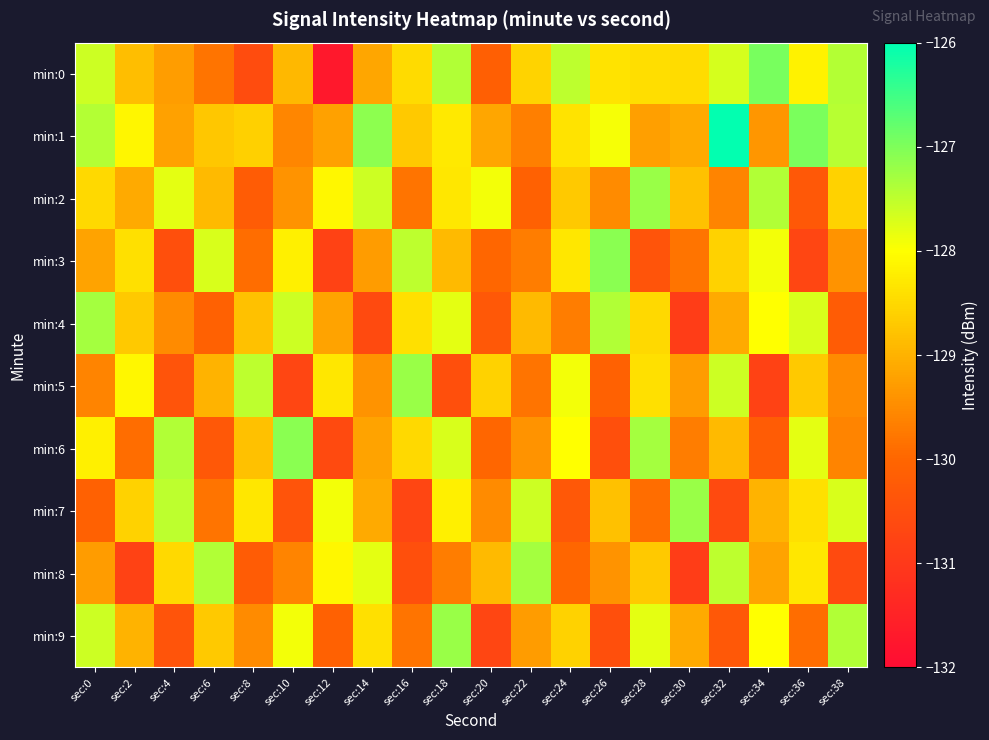

Reading left to right, transcribe all the data shown in this chart.

min:0: sec:0=-127.6	sec:2=-128.9	sec:4=-129.3	sec:6=-129.8	sec:8=-130.6	sec:10=-128.9	sec:12=-131.7	sec:14=-129.1	sec:16=-128.5	sec:18=-127.4	sec:20=-130.1	sec:22=-128.6	sec:24=-127.5	sec:26=-128.4	sec:28=-128.4	sec:30=-128.4	sec:32=-127.7	sec:34=-126.9	sec:36=-128.2	sec:38=-127.4
min:1: sec:0=-127.4	sec:2=-128.1	sec:4=-129.2	sec:6=-128.7	sec:8=-128.6	sec:10=-129.6	sec:12=-129.2	sec:14=-127.1	sec:16=-128.7	sec:18=-128.3	sec:20=-129.2	sec:22=-129.7	sec:24=-128.4	sec:26=-127.9	sec:28=-129.3	sec:30=-129.1	sec:32=-126.0	sec:34=-129.4	sec:36=-127.0	sec:38=-127.4
min:2: sec:0=-128.5	sec:2=-129.1	sec:4=-127.8	sec:6=-128.9	sec:8=-130.2	sec:10=-129.4	sec:12=-128.1	sec:14=-127.6	sec:16=-129.8	sec:18=-128.3	sec:20=-127.9	sec:22=-130.1	sec:24=-128.7	sec:26=-129.5	sec:28=-127.2	sec:30=-128.8	sec:32=-129.6	sec:34=-127.4	sec:36=-130.3	sec:38=-128.6
min:3: sec:0=-129.2	sec:2=-128.4	sec:4=-130.5	sec:6=-127.7	sec:8=-129.9	sec:10=-128.2	sec:12=-130.8	sec:14=-129.3	sec:16=-127.5	sec:18=-128.9	sec:20=-130.0	sec:22=-129.7	sec:24=-128.3	sec:26=-127.1	sec:28=-130.4	sec:30=-129.8	sec:32=-128.6	sec:34=-127.9	sec:36=-130.7	sec:38=-129.4
min:4: sec:0=-127.3	sec:2=-128.7	sec:4=-129.5	sec:6=-130.1	sec:8=-128.8	sec:10=-127.6	sec:12=-129.2	sec:14=-130.6	sec:16=-128.4	sec:18=-127.8	sec:20=-130.3	sec:22=-128.9	sec:24=-129.7	sec:26=-127.4	sec:28=-128.5	sec:30=-130.9	sec:32=-129.1	sec:34=-128.0	sec:36=-127.7	sec:38=-130.2
min:5: sec:0=-129.6	sec:2=-128.1	sec:4=-130.4	sec:6=-129.0	sec:8=-127.5	sec:10=-130.7	sec:12=-128.3	sec:14=-129.4	sec:16=-127.2	sec:18=-130.5	sec:20=-128.6	sec:22=-129.8	sec:24=-127.9	sec:26=-130.1	sec:28=-128.4	sec:30=-129.3	sec:32=-127.6	sec:34=-130.8	sec:36=-128.7	sec:38=-129.5
min:6: sec:0=-128.2	sec:2=-129.9	sec:4=-127.4	sec:6=-130.3	sec:8=-128.8	sec:10=-127.1	sec:12=-130.6	sec:14=-129.2	sec:16=-128.5	sec:18=-127.7	sec:20=-130.0	sec:22=-129.4	sec:24=-128.0	sec:26=-130.5	sec:28=-127.3	sec:30=-129.7	sec:32=-128.9	sec:34=-130.2	sec:36=-127.8	sec:38=-129.6
min:7: sec:0=-130.1	sec:2=-128.6	sec:4=-127.5	sec:6=-129.8	sec:8=-128.3	sec:10=-130.4	sec:12=-127.9	sec:14=-129.1	sec:16=-130.7	sec:18=-128.2	sec:20=-129.5	sec:22=-127.6	sec:24=-130.3	sec:26=-128.8	sec:28=-129.9	sec:30=-127.2	sec:32=-130.6	sec:34=-129.0	sec:36=-128.4	sec:38=-127.7
min:8: sec:0=-129.3	sec:2=-130.8	sec:4=-128.5	sec:6=-127.4	sec:8=-130.2	sec:10=-129.6	sec:12=-128.1	sec:14=-127.8	sec:16=-130.5	sec:18=-129.7	sec:20=-128.9	sec:22=-127.3	sec:24=-130.0	sec:26=-129.4	sec:28=-128.7	sec:30=-130.9	sec:32=-127.5	sec:34=-129.2	sec:36=-128.3	sec:38=-130.6
min:9: sec:0=-127.6	sec:2=-129.0	sec:4=-130.4	sec:6=-128.7	sec:8=-129.5	sec:10=-127.9	sec:12=-130.1	sec:14=-128.4	sec:16=-129.8	sec:18=-127.2	sec:20=-130.7	sec:22=-129.3	sec:24=-128.6	sec:26=-130.5	sec:28=-127.8	sec:30=-129.1	sec:32=-130.3	sec:34=-128.0	sec:36=-129.9	sec:38=-127.4